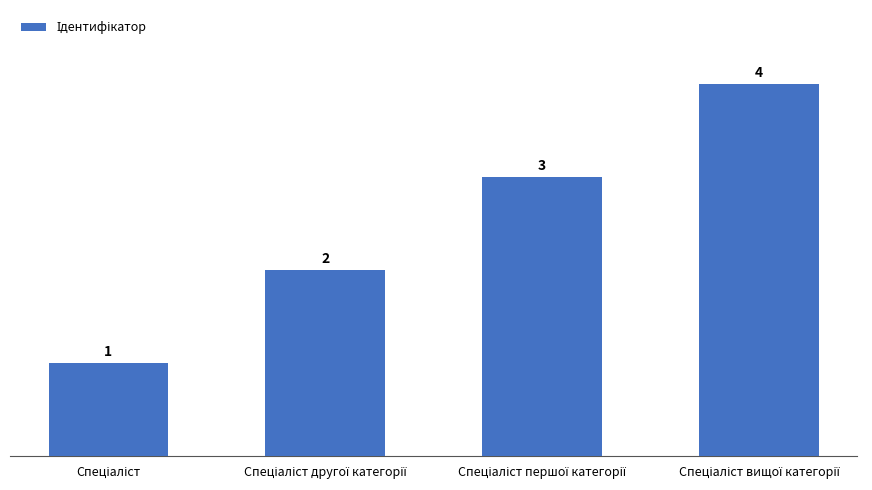

What is the value of the 4th bar from the left?

4